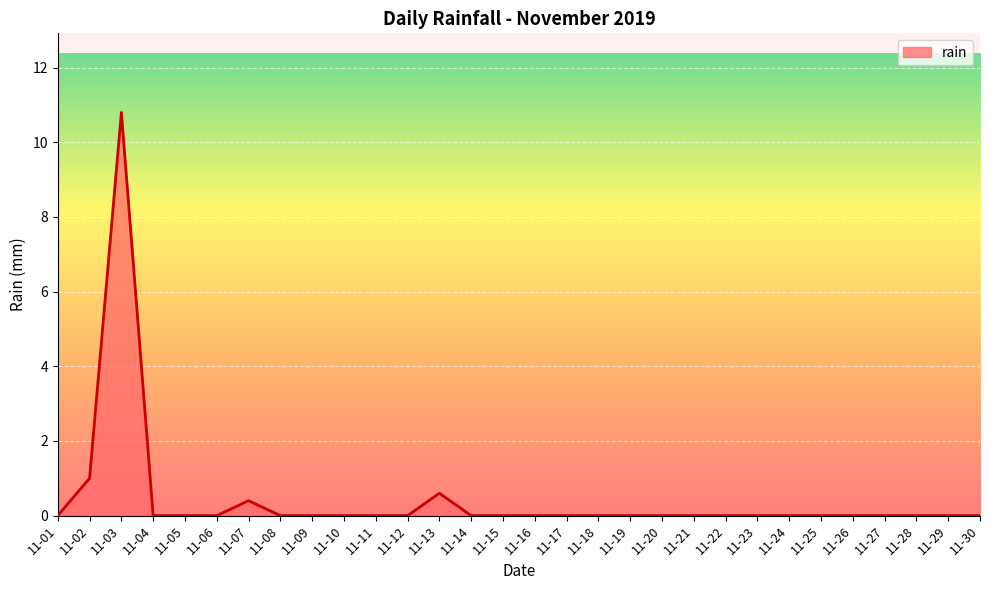

Is it true that the value at 11-15 is -5.8?

False